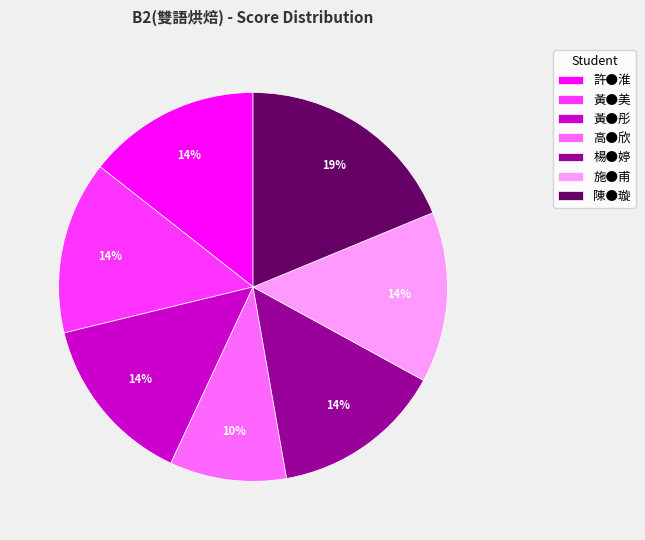

Is there any slice that represents more than half of the pie?

No